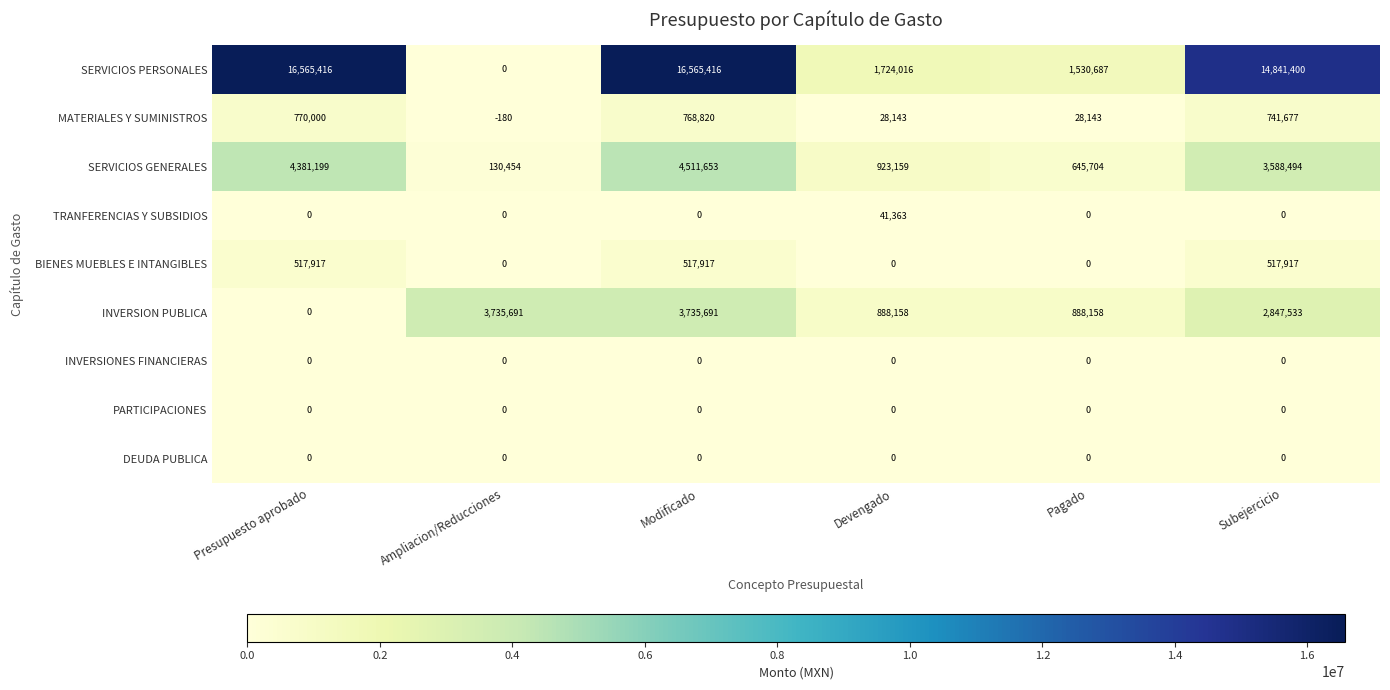

What is the sum of all SERVICIOS PERSONALES values?

51226935